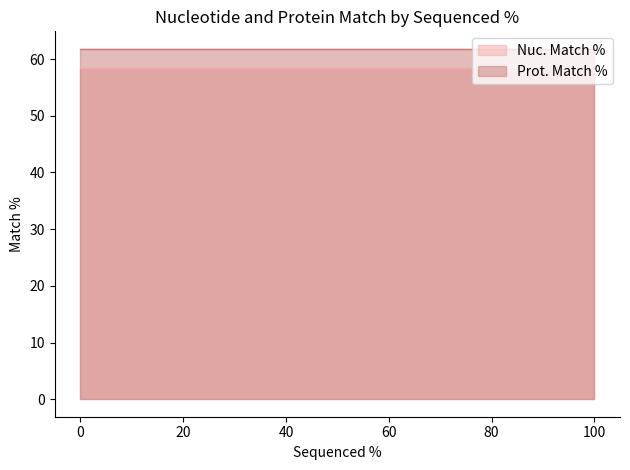

The value of Nuc. Match % at 100 is 58.4. True or false?

True